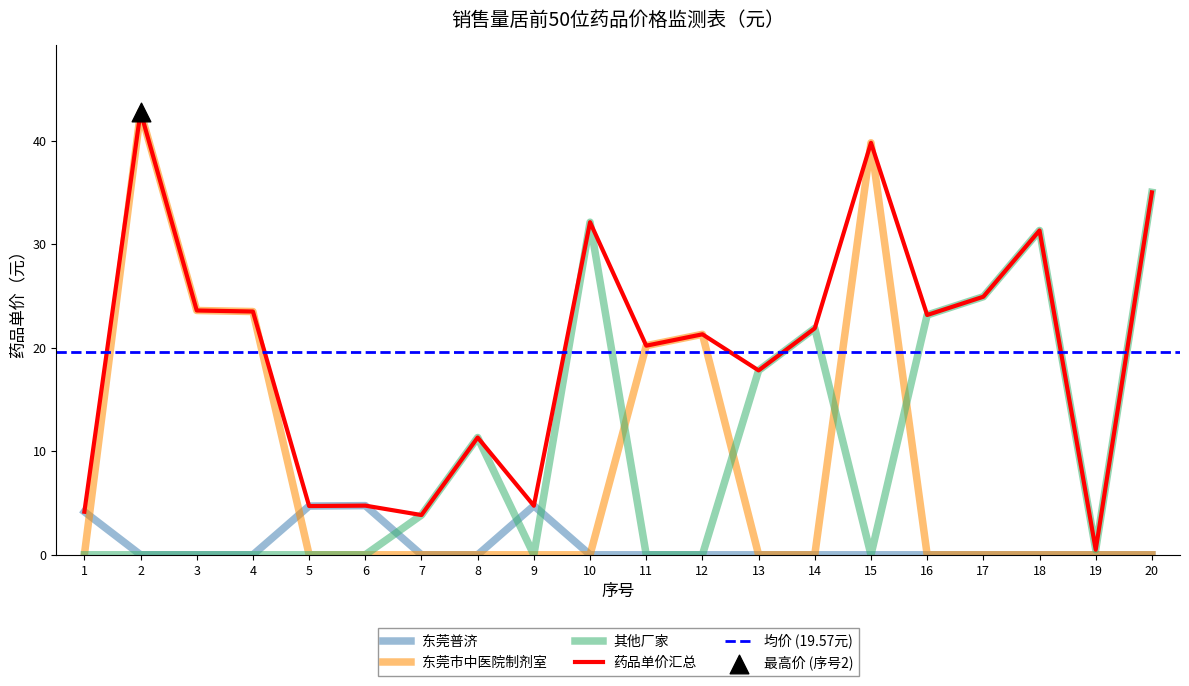

Is the value of 其他厂家 at 8 greater than the value of 东莞市中医院制剂室 at 20?

Yes